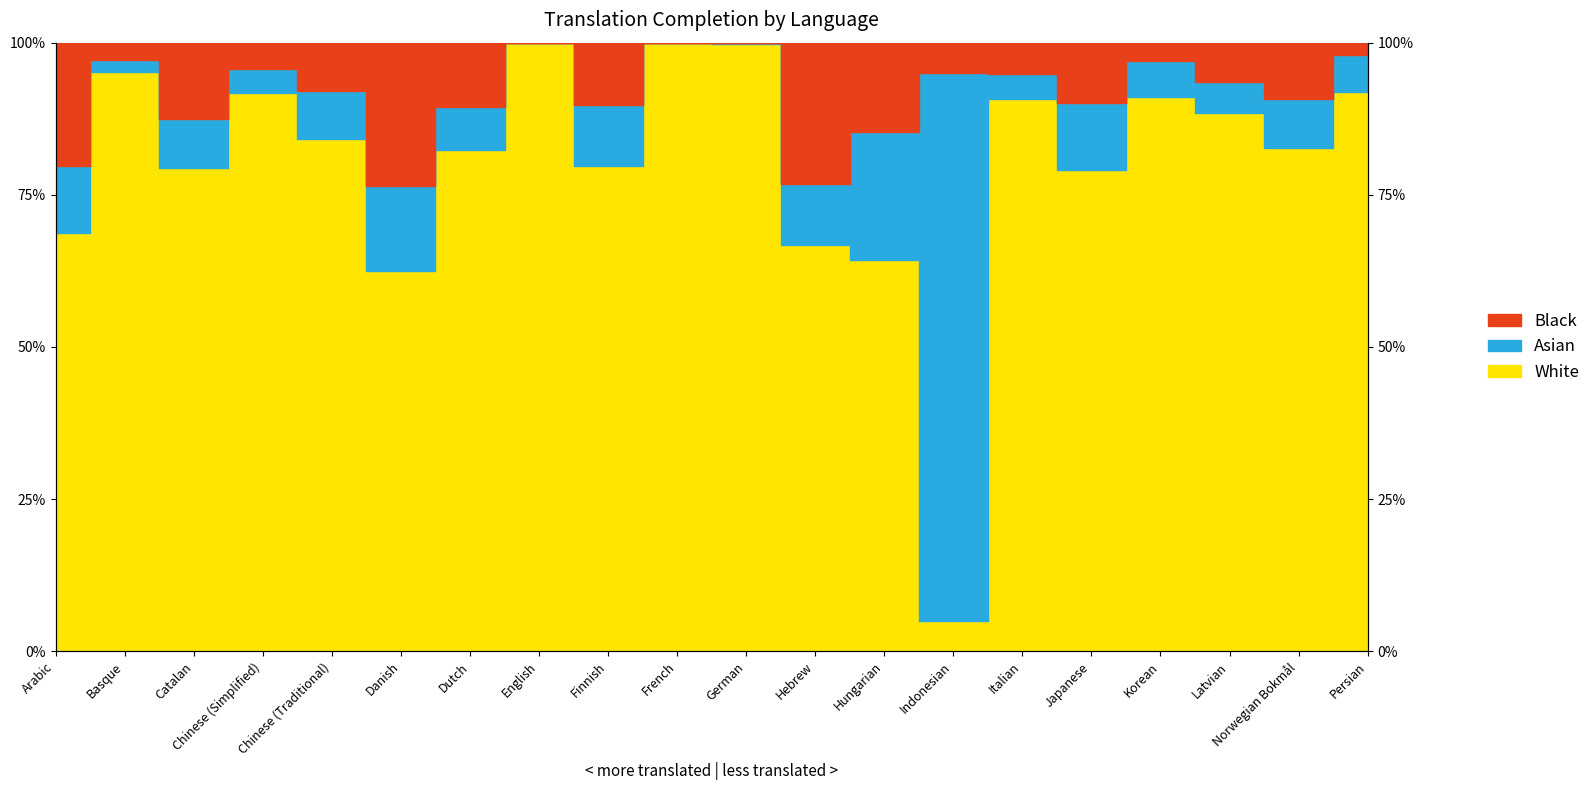

True or false: Black has more than 1 points higher than both neighbors.

True